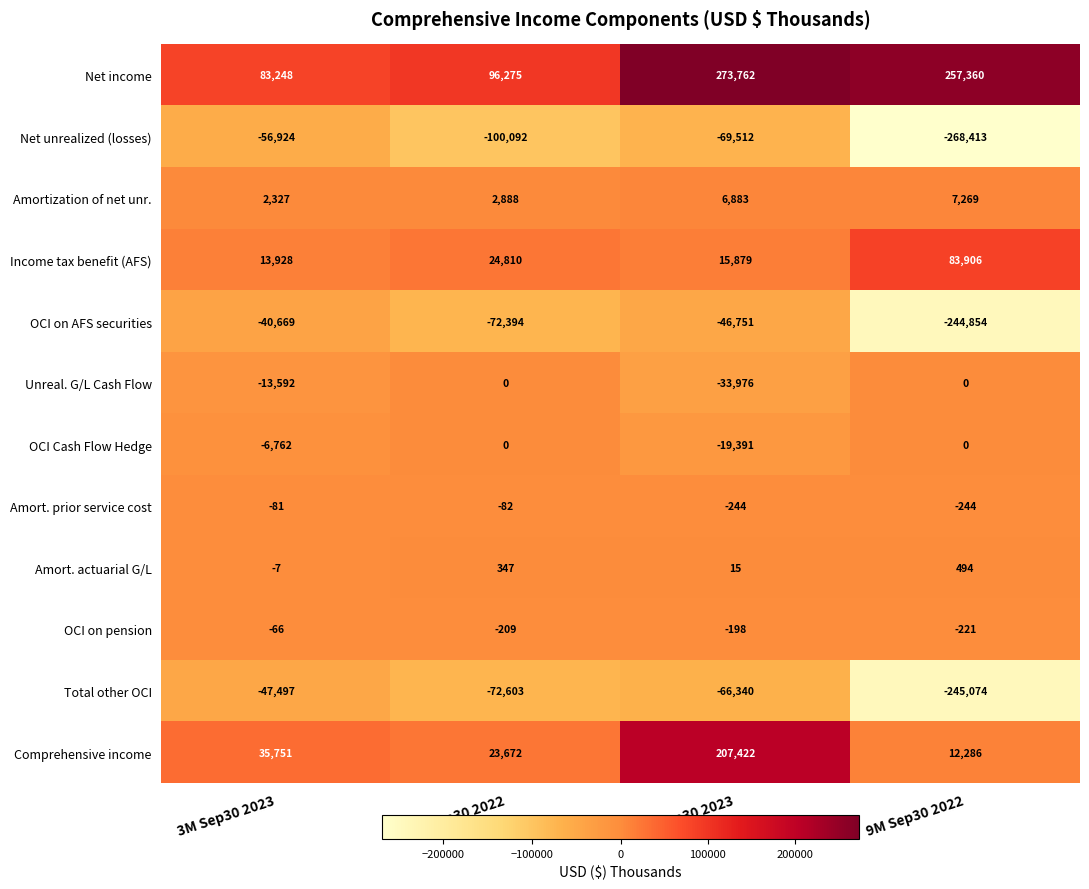

How many categories are shown in the chart?

4